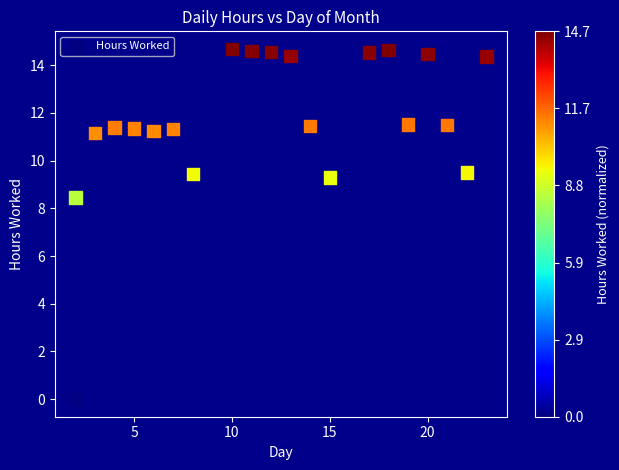

What Y value in the scatter plot is closest to 7?

8.5